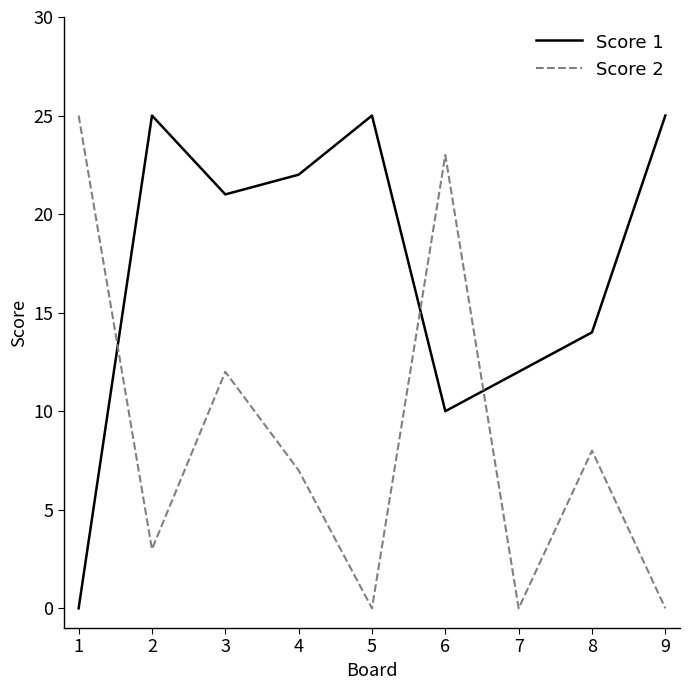

How many interior local valleys does the Score 1 series have?

2